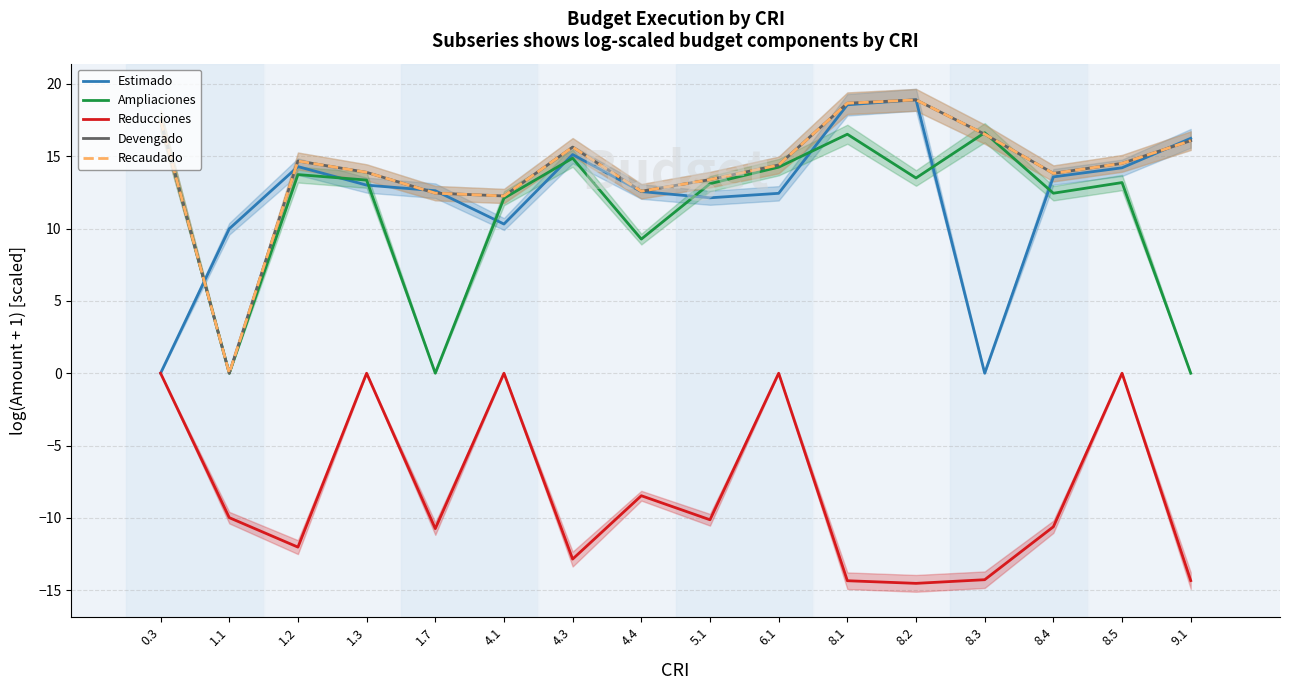

Which series has the largest total across all categories?

Devengado